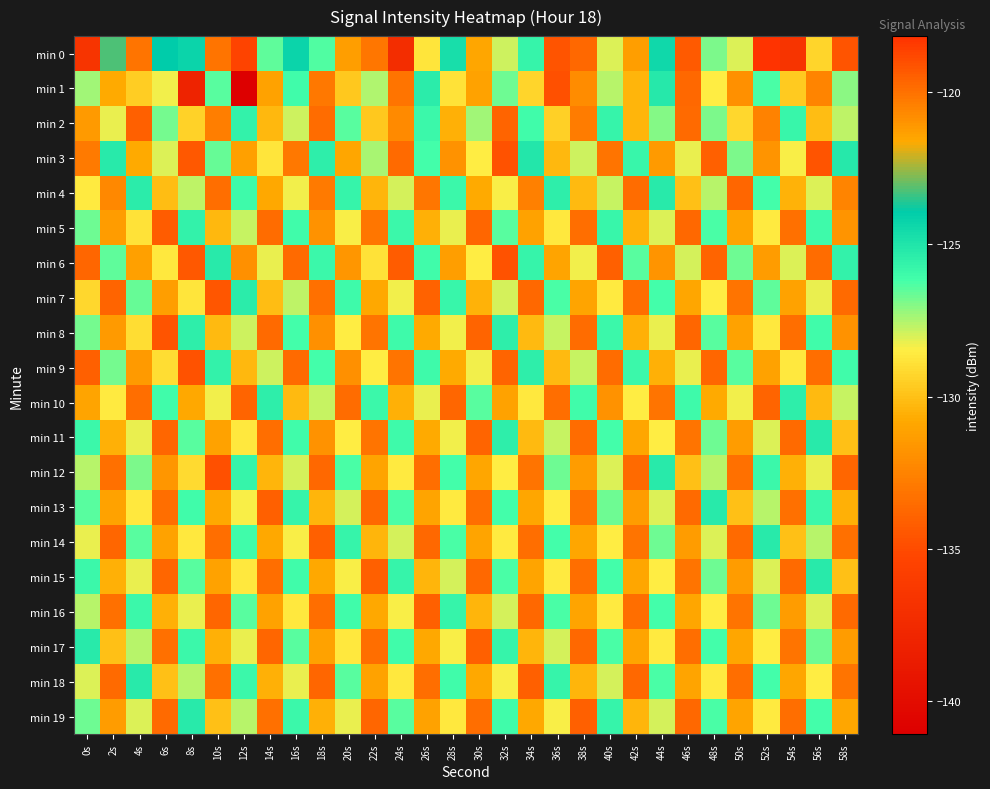

Which has a higher value, 50s or 54s?

50s